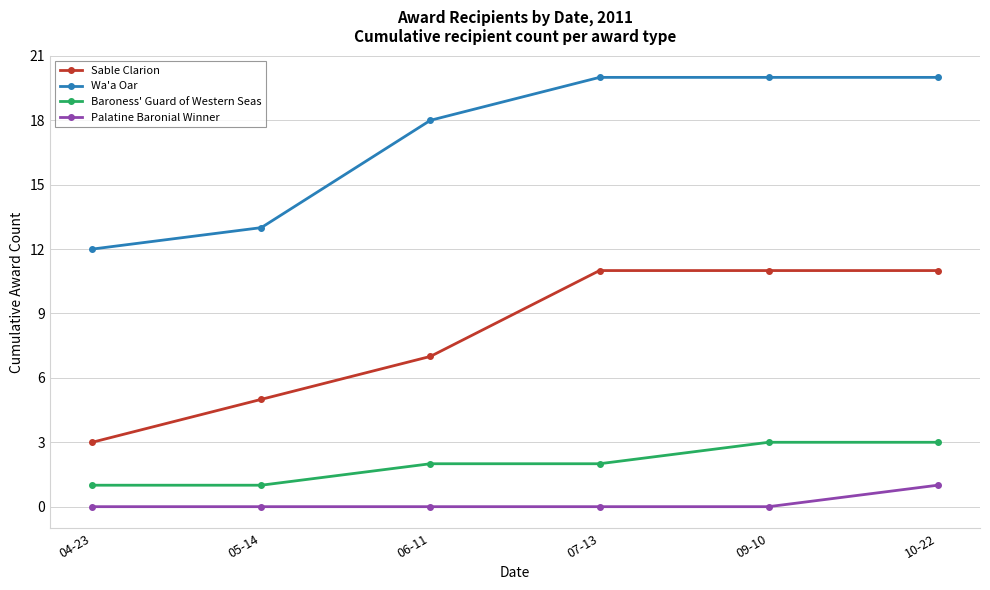

Is it true that Baroness' Guard of Western Seas equals 3 at 09-10?

True